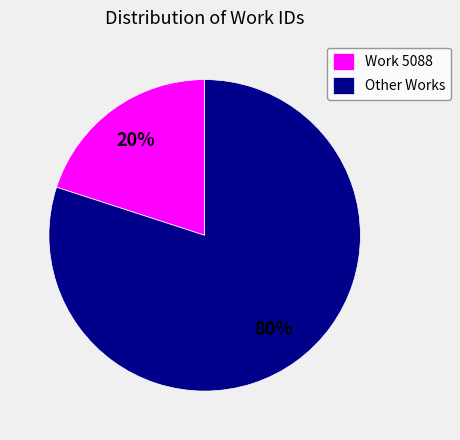

Between Other Works and Work 5088, which is larger?

Other Works